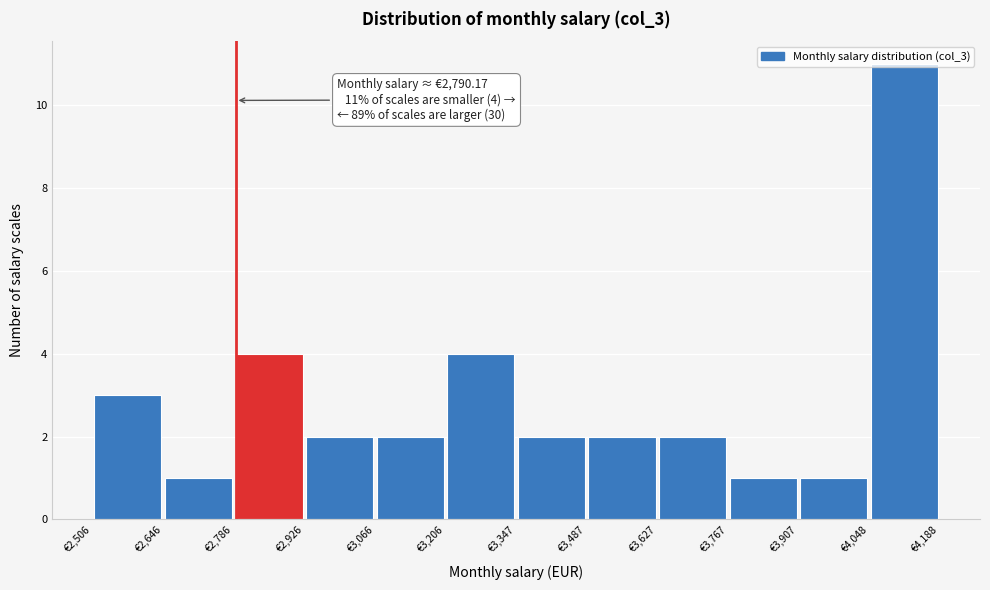

Which range on the x-axis has the tallest bar?

4040 to 4180